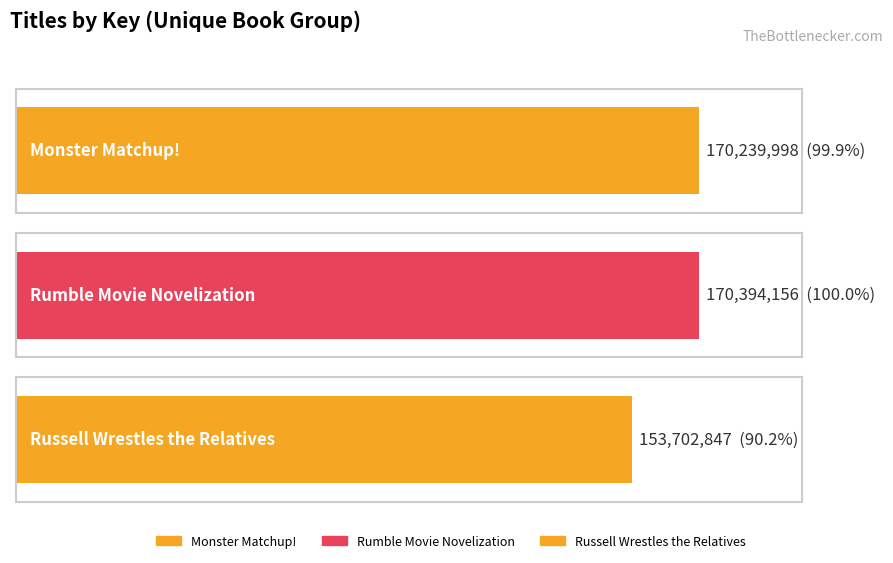

List the labels in order of value, smallest first.

Russell Wrestles the Relatives, Monster Matchup!, Rumble Movie Novelization